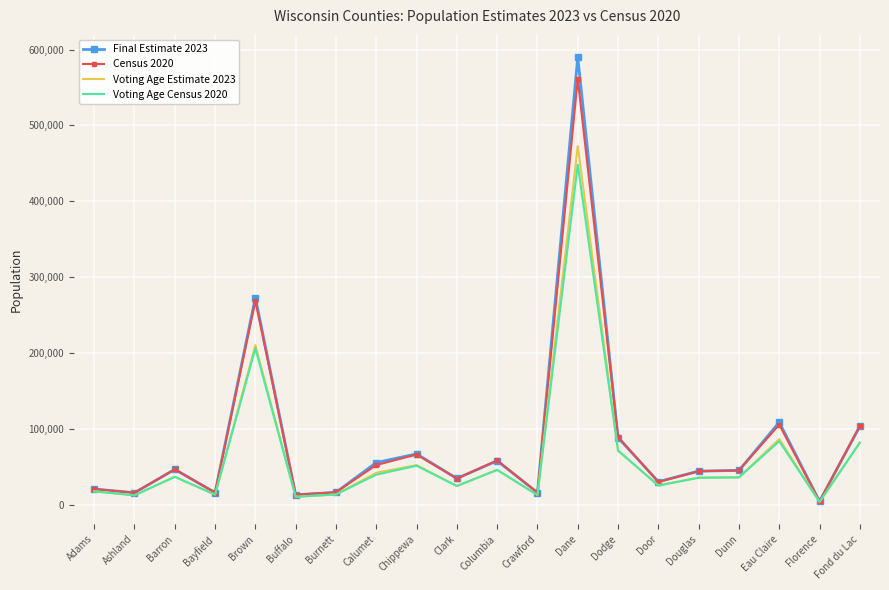

At which label does Census 2020 reach its minimum?

Florence